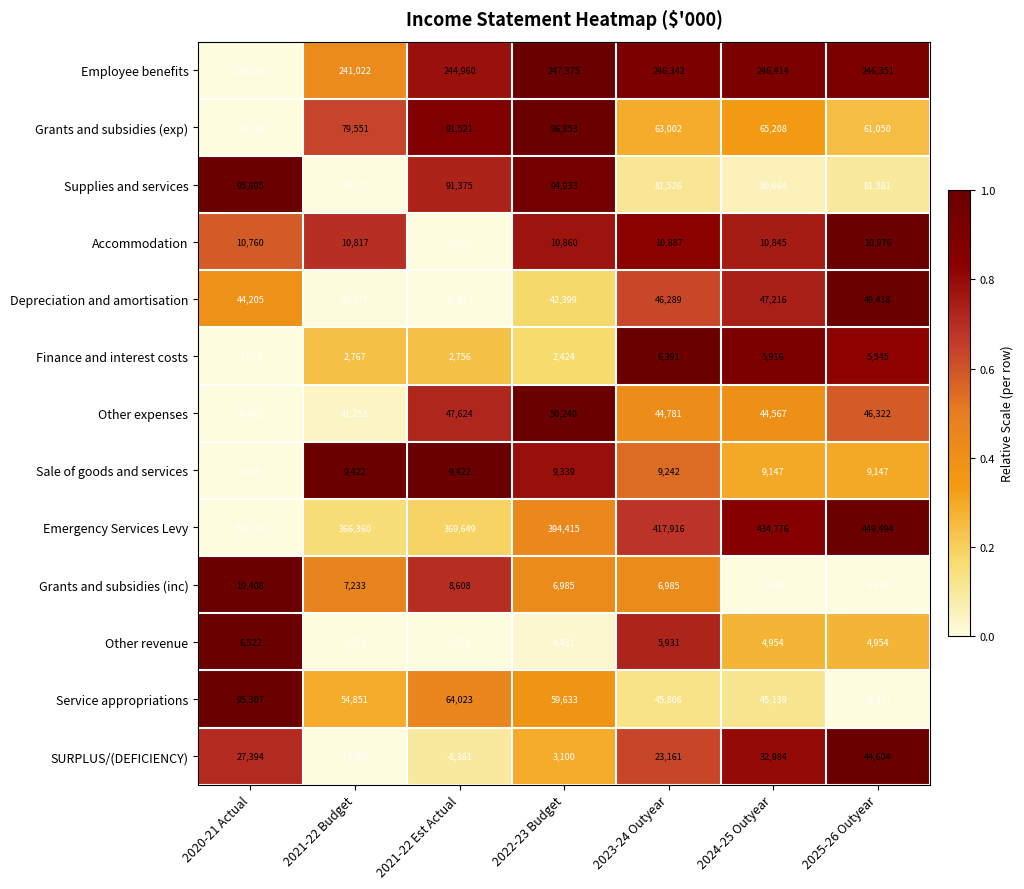

Is the value of Supplies and services at 2024-25 Outyear greater than the value of Finance and interest costs at 2024-25 Outyear?

Yes